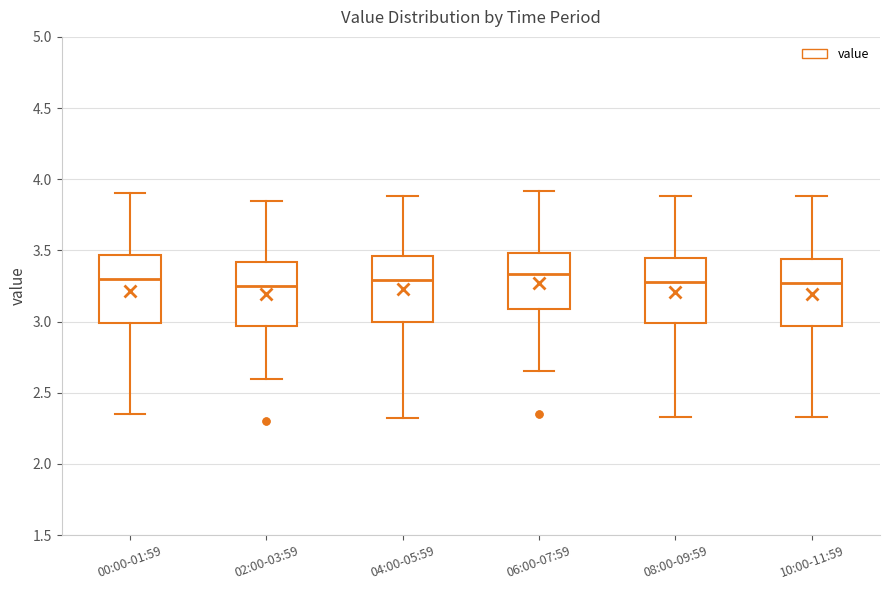

Where is the lower edge of the box for 00:00-01:59 on the y-axis? The values are not printed on the chart, so give them approximately, as read against the axis.

3.00